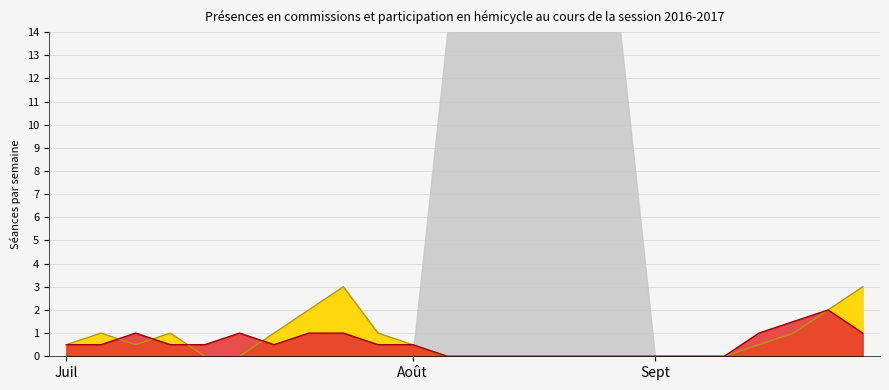

What is the maximum value shown in the chart?

3.0